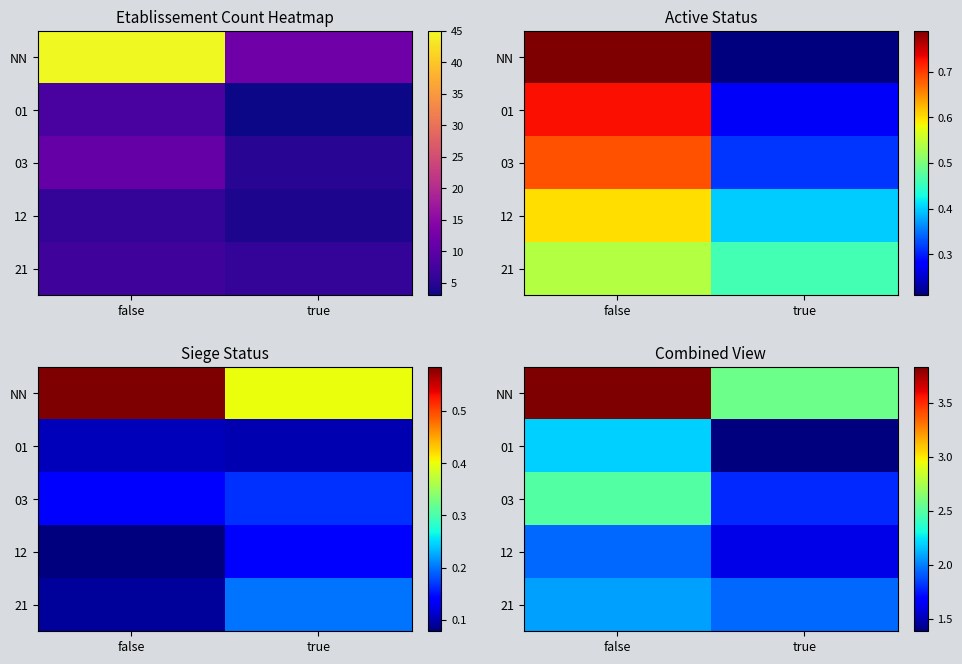

Rank the categories by 12 value from highest to lowest.

false, true